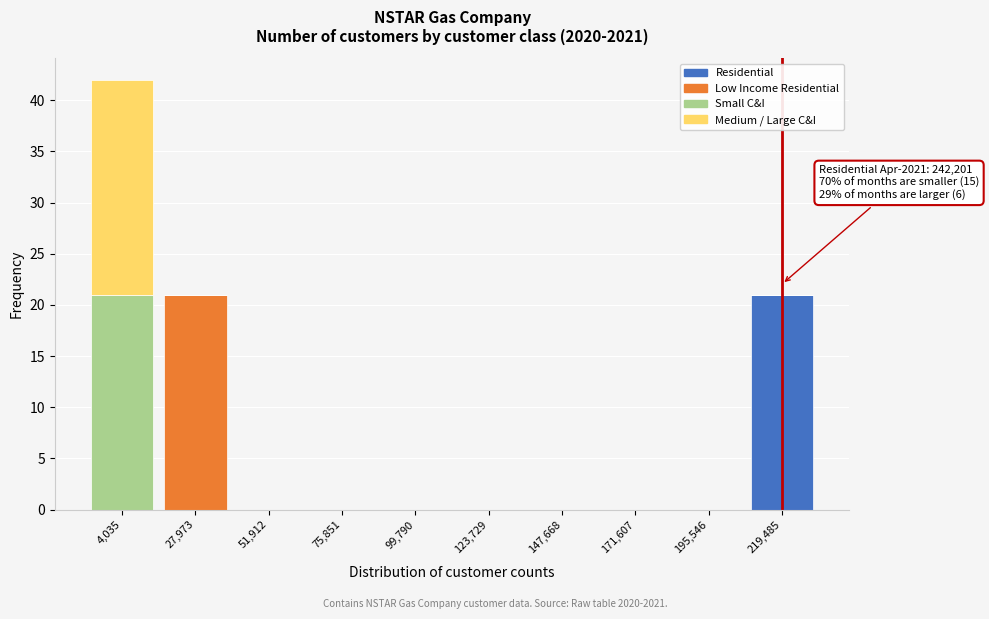

At which label does Residential reach its peak?

219,485